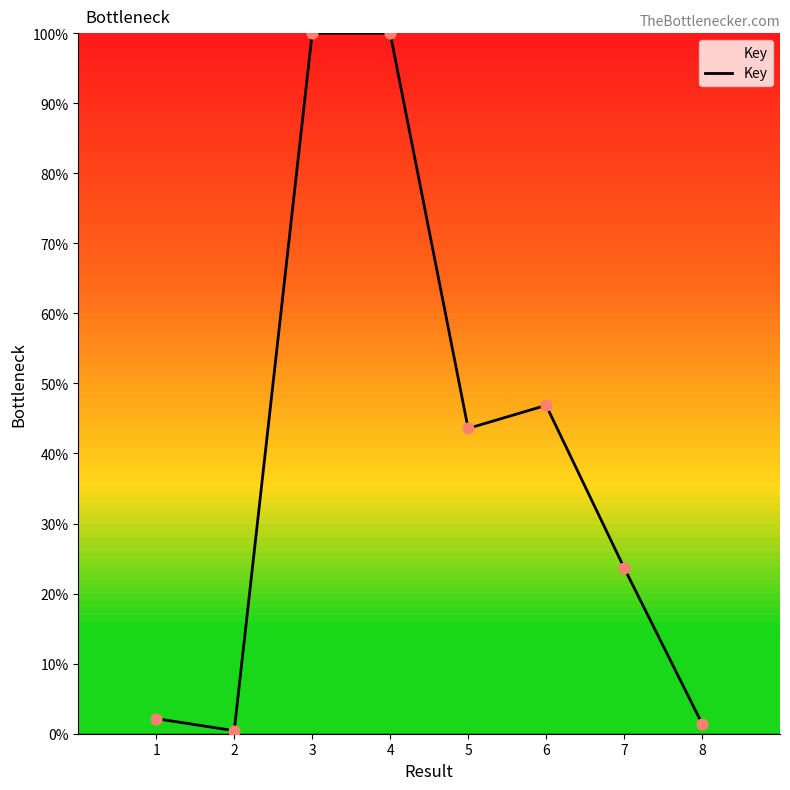

Between 5 and 7, which is larger?

5